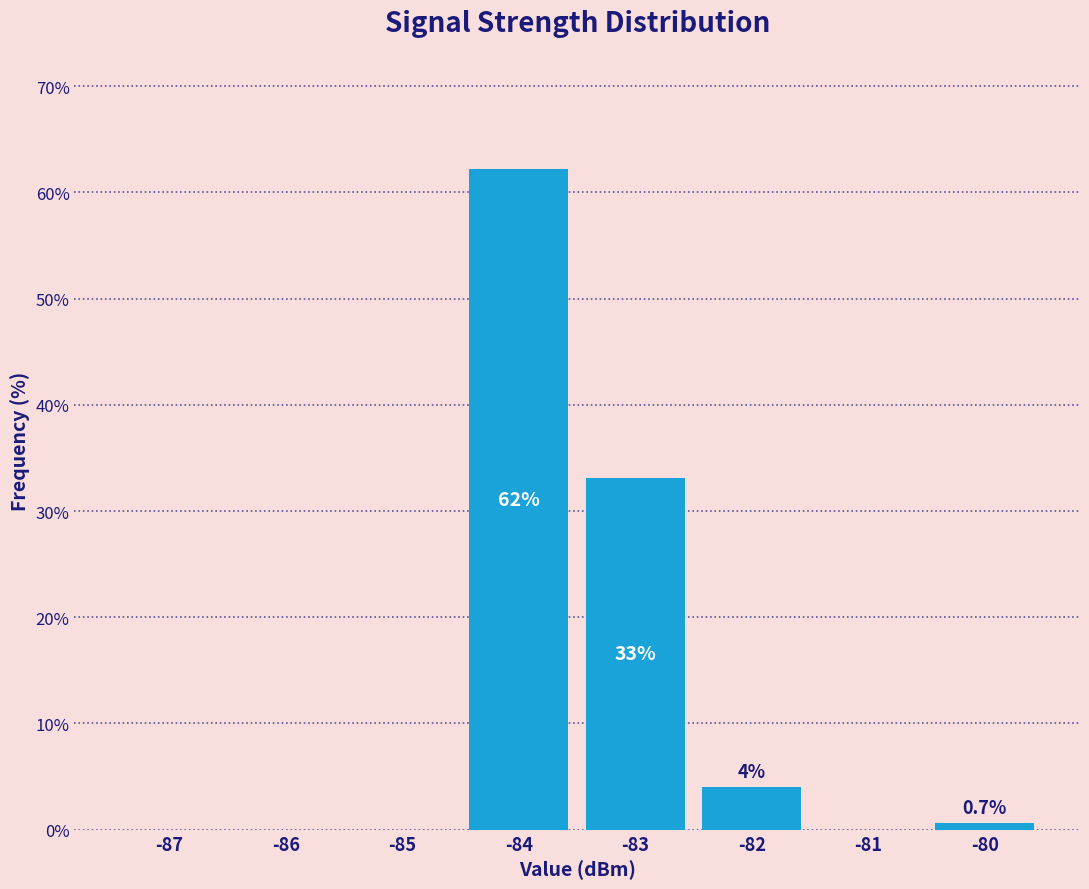

Between -87 and -83, which is larger?

-83